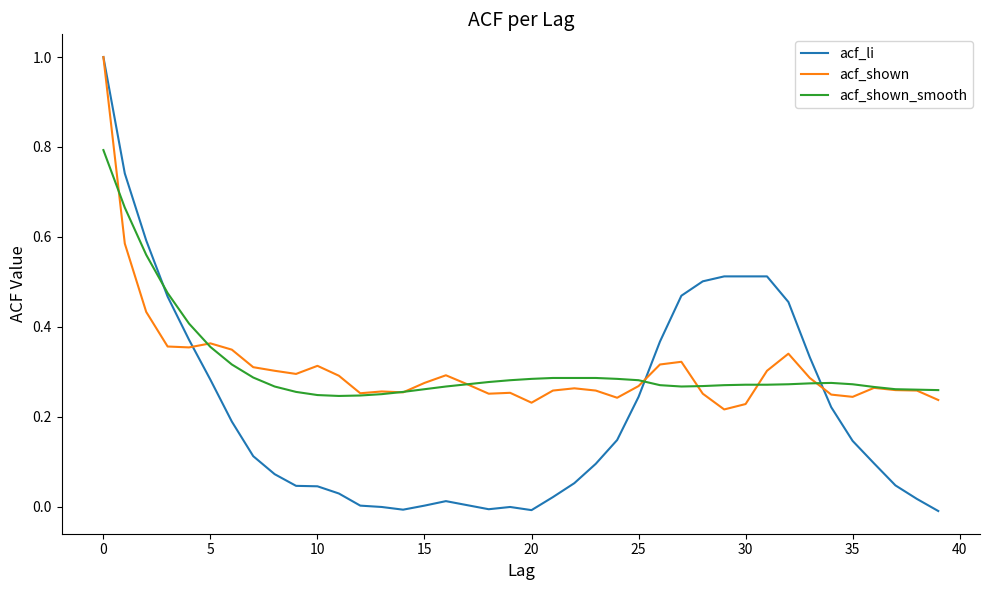

Which series has the largest range (max minus min)?

acf_li